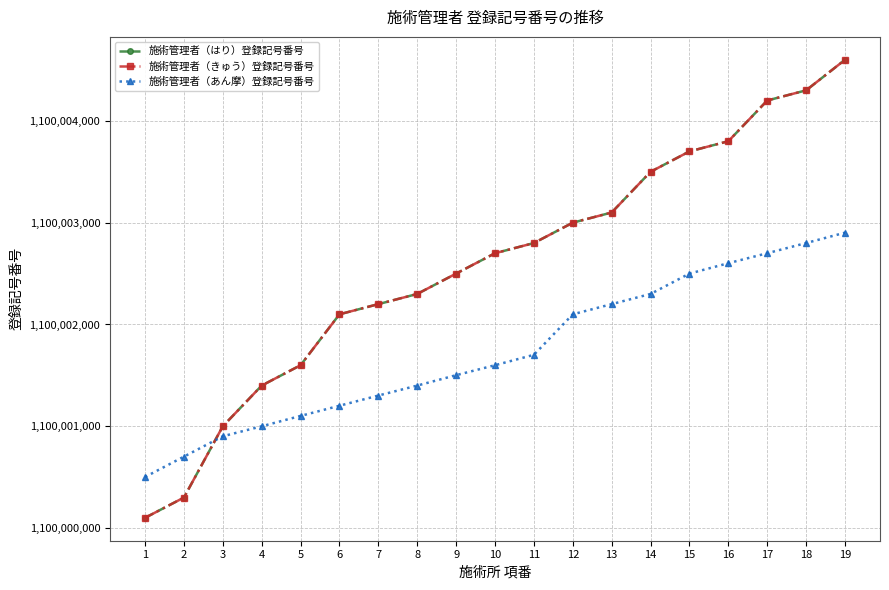

At which label is 施術管理者（あん摩）登録記号番号 closest to 1100001702?

11